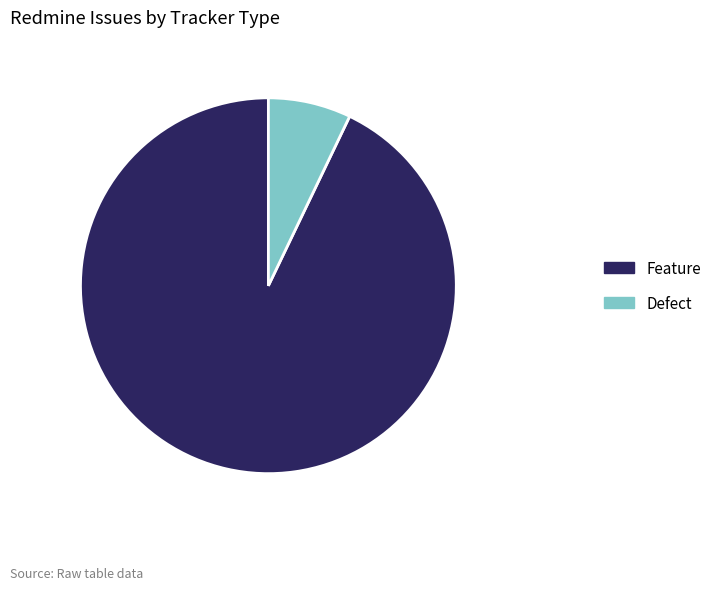

True or false: Defect accounts for 7% of the total.

True